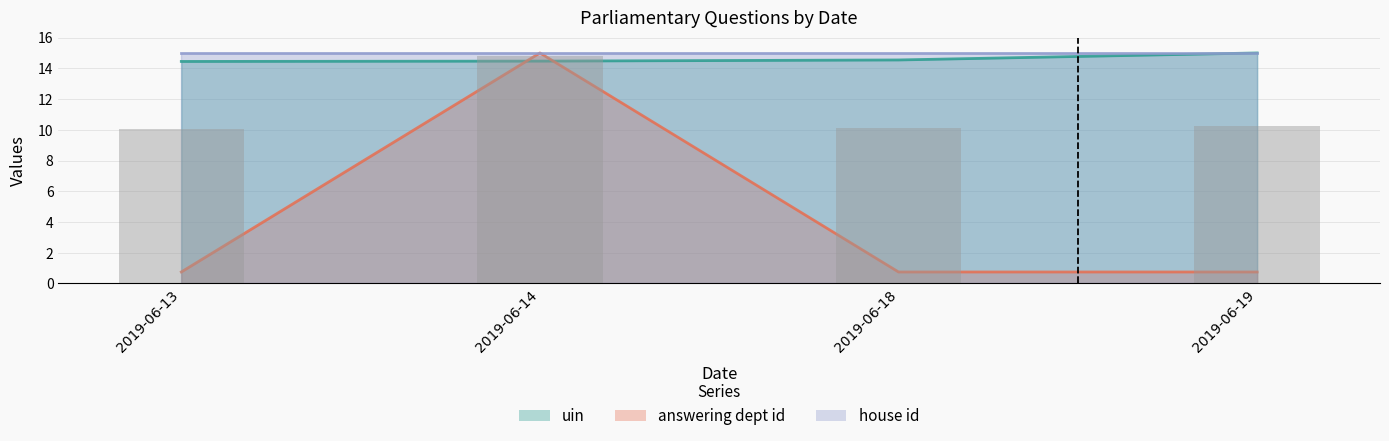

Where is answering dept id nearest to the value 7?

2019-06-13